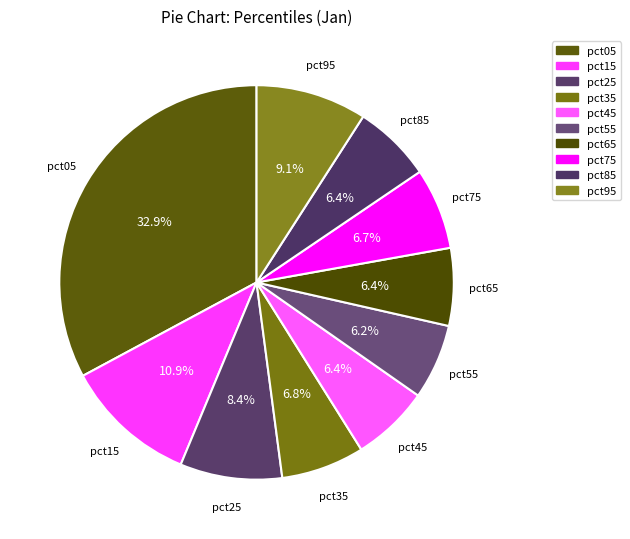

Count the number of slices in the pie.

10